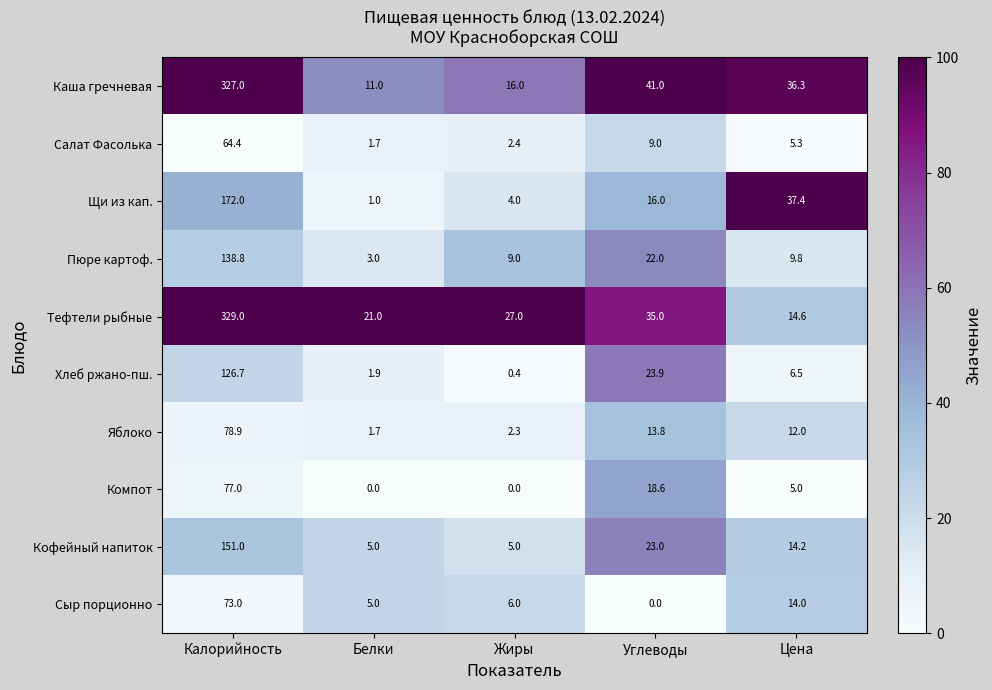

How many data points in Салат Фасолька are above 5?

3